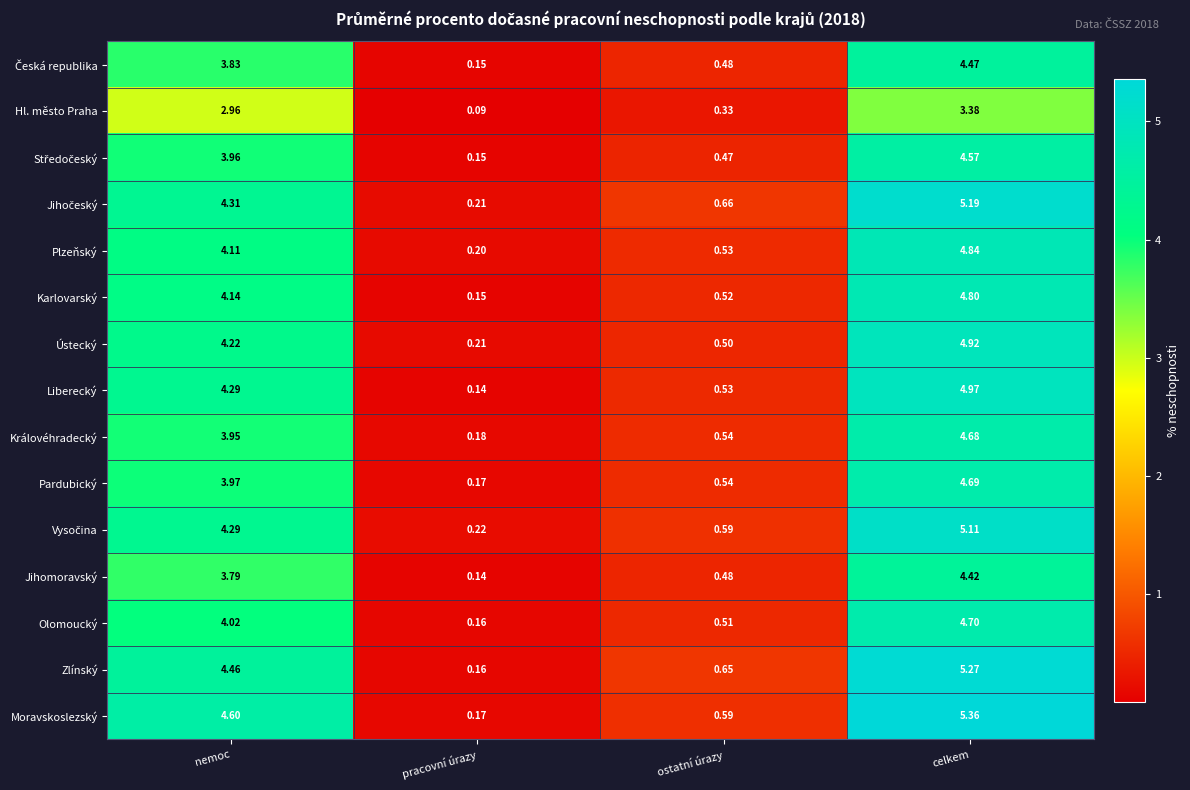

How many values in the Karlovarský series exceed 4?

2